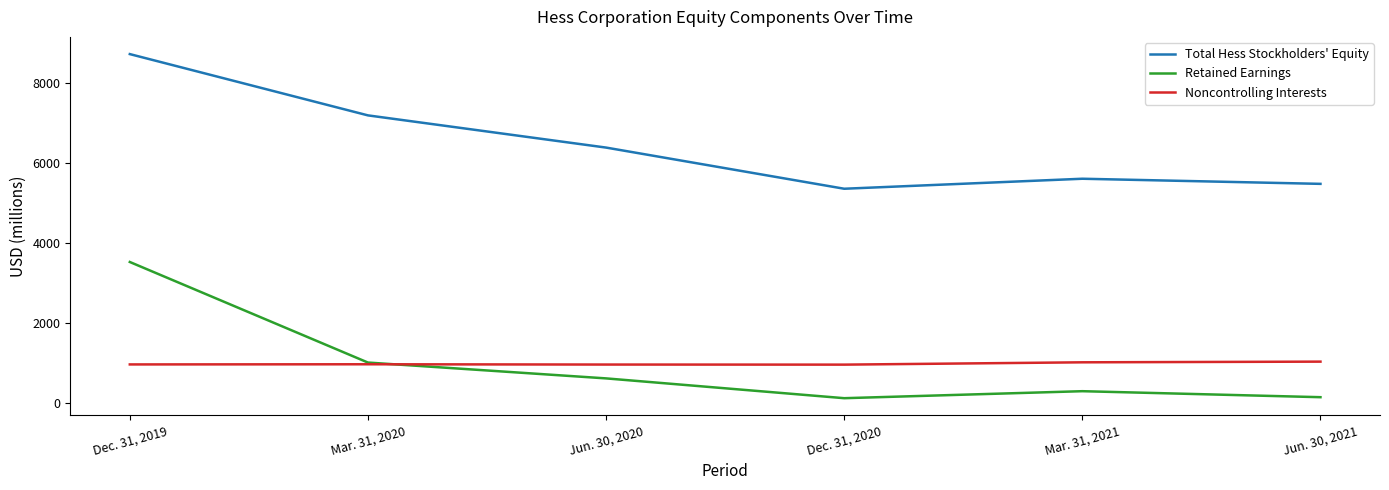

Where is Total Hess Stockholders' Equity nearest to the value 7049?

Mar. 31, 2020